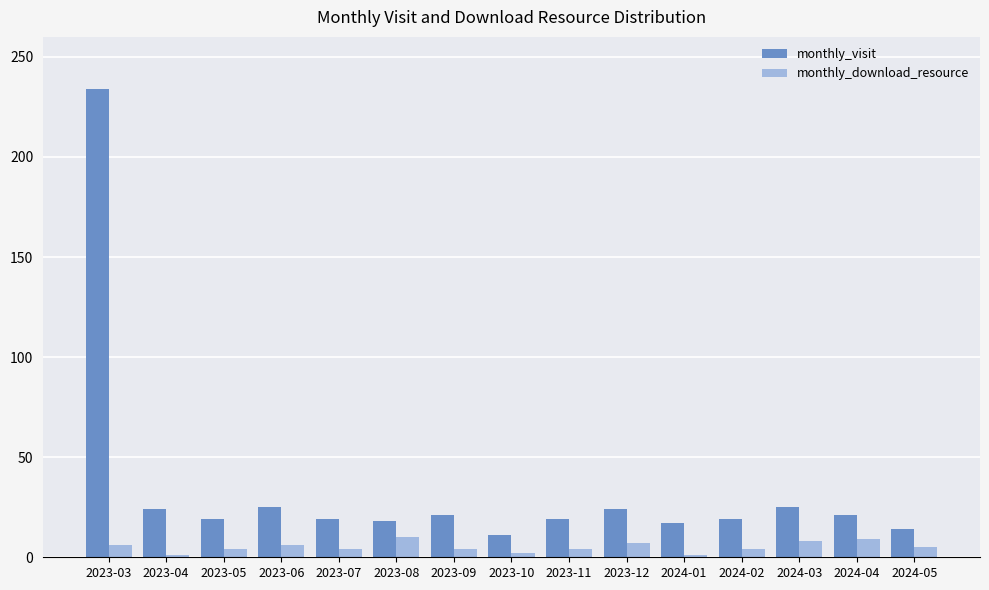

Rank the series by their average value, from lowest to highest.

monthly_download_resource, monthly_visit